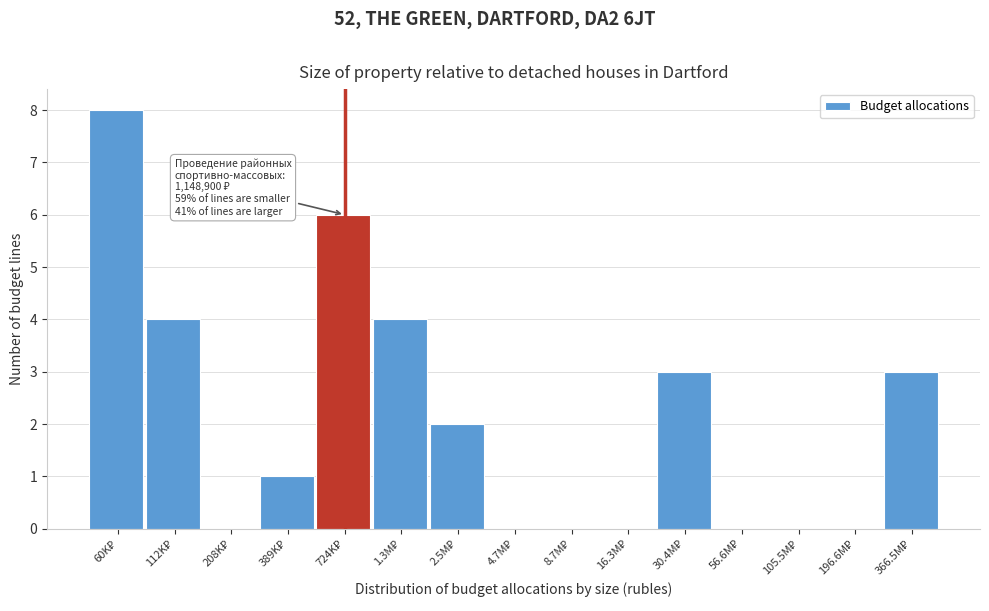

What is the maximum value shown in the chart?

8